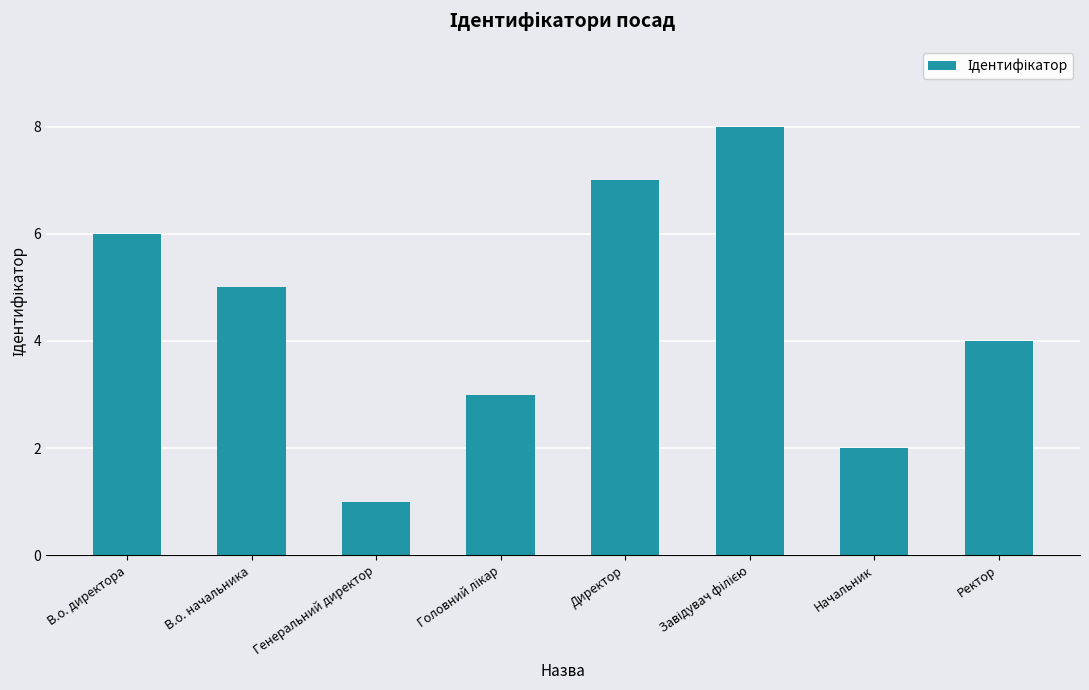

What is the sum of the values at В.о. начальника and Директор?

12